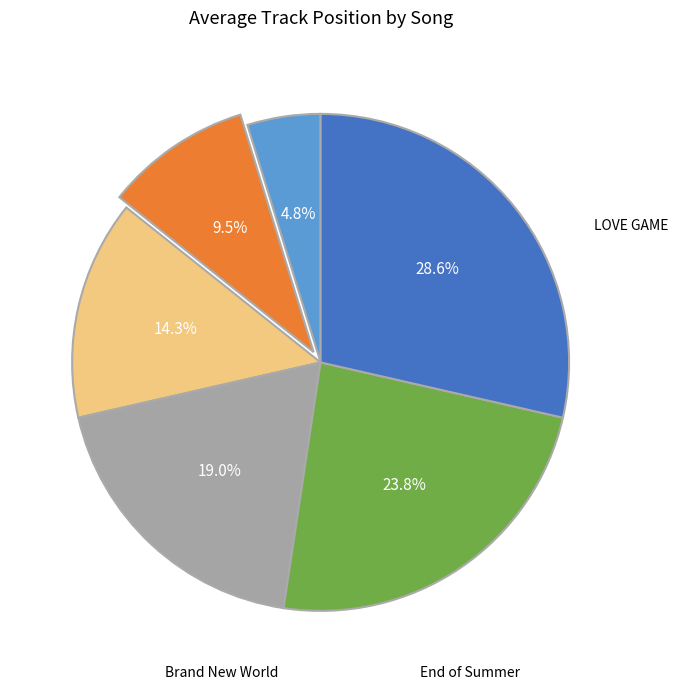

To the nearest percent, what is the difference between the largest and smallest slice percentages?

24%